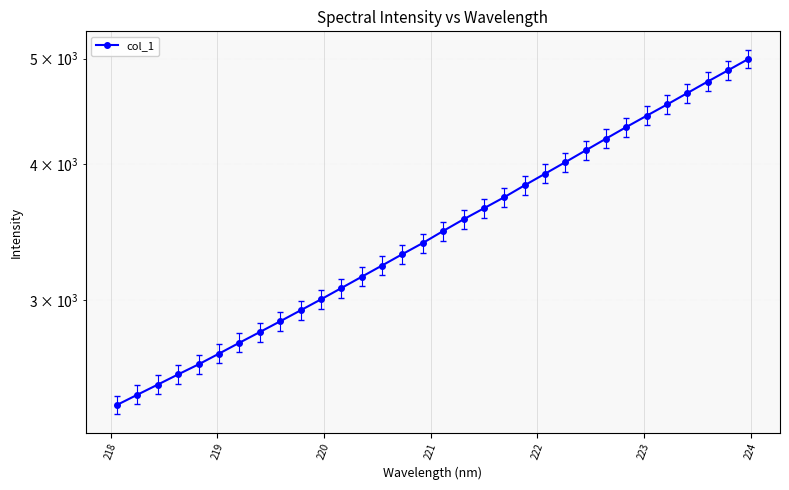

What is the value of the 17th point from the left?

3471.4